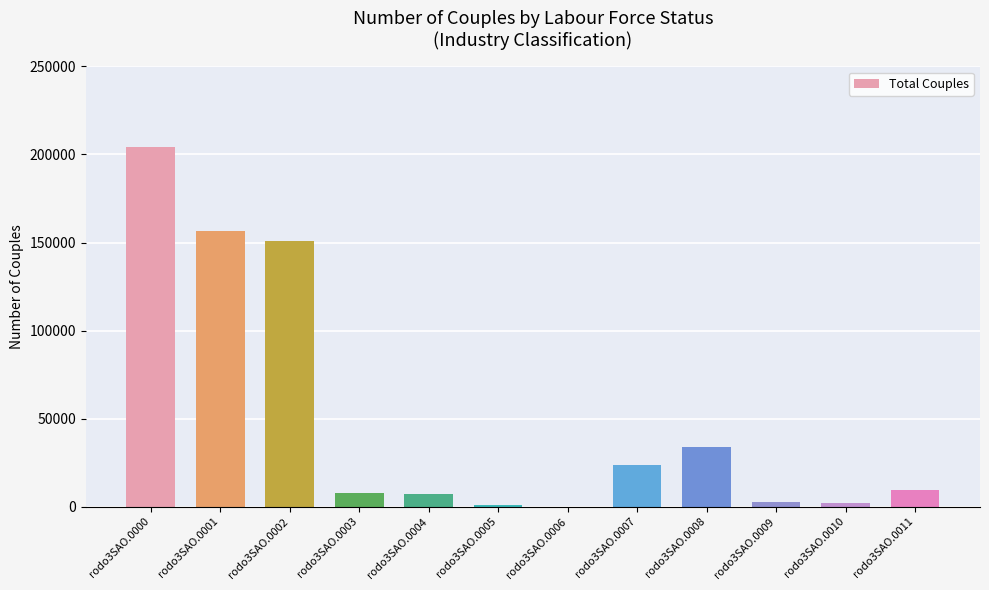

The chart shows a value of 204387 at rodo3SAO.0000. True or false?

True